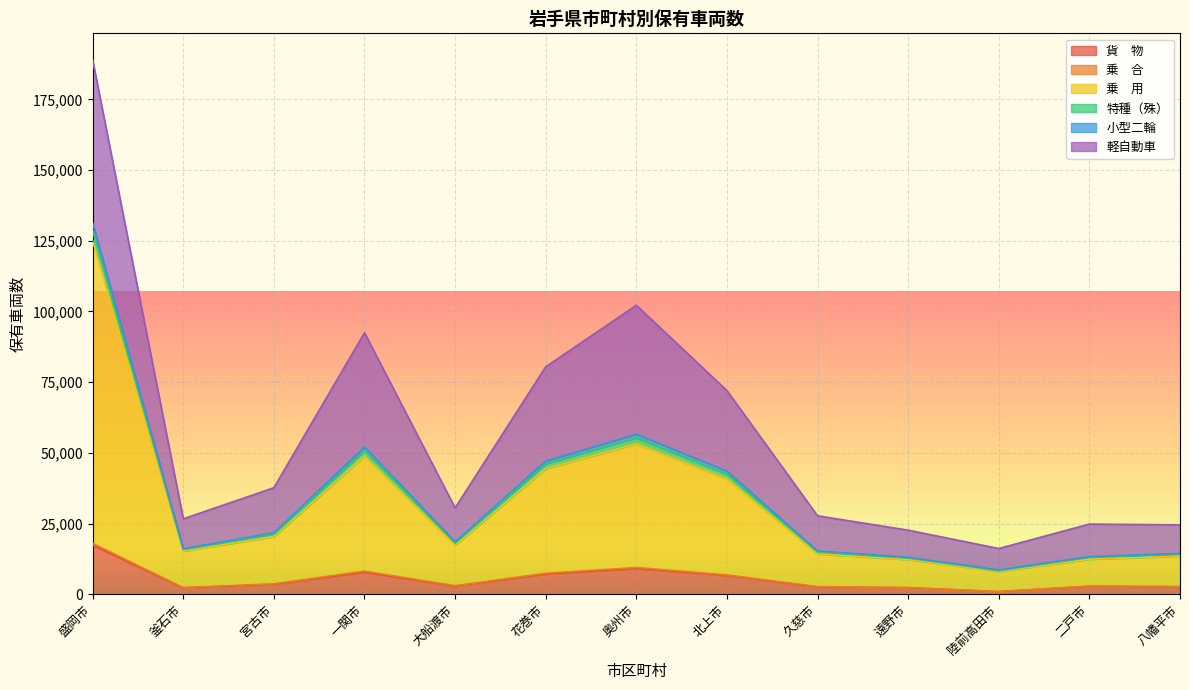

At which category is the sum across all series the highest?

盛岡市